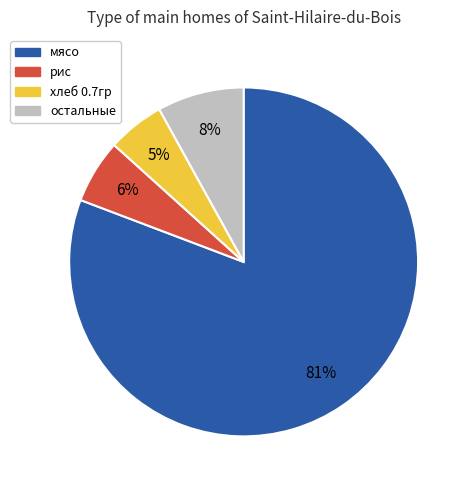

To the nearest percent, what is the average slice percentage?

25%